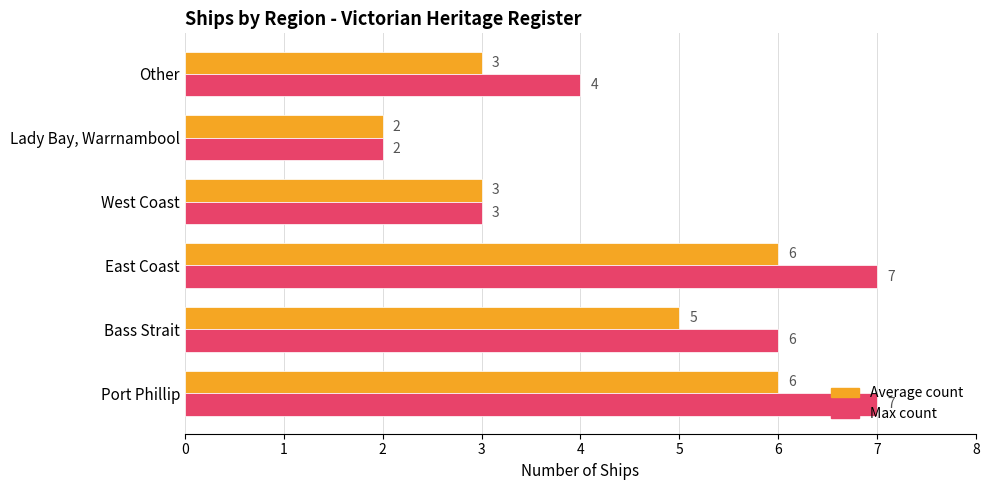

What is the greatest value displayed?

7